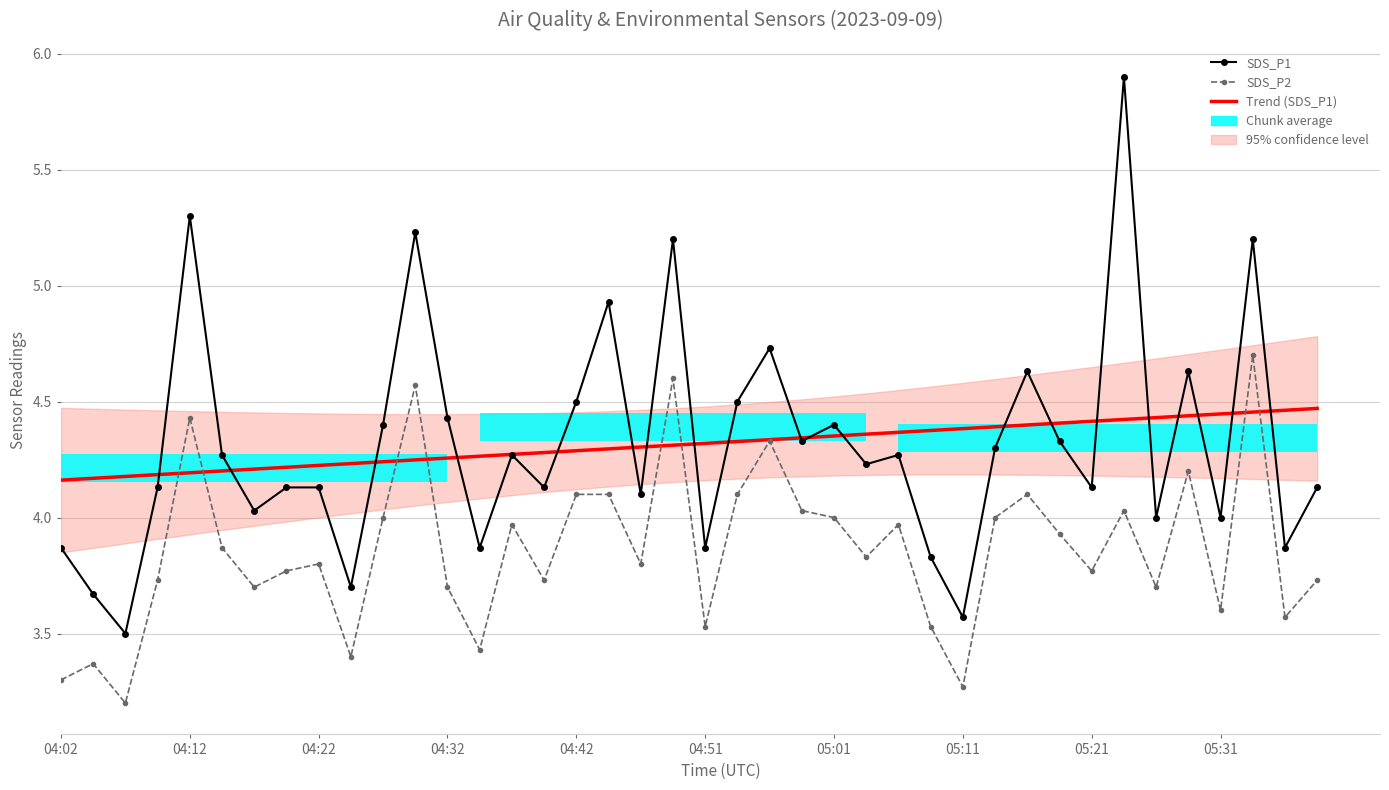

What is the difference between the SDS_P2 values at 05:11 and 04:42?

0.8